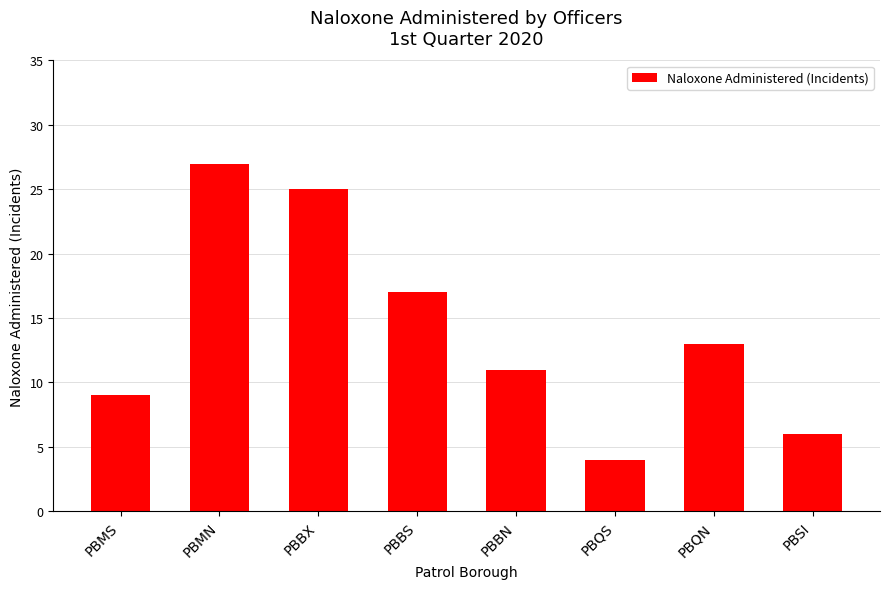

Is it true that the value at PBMS is 2?

False